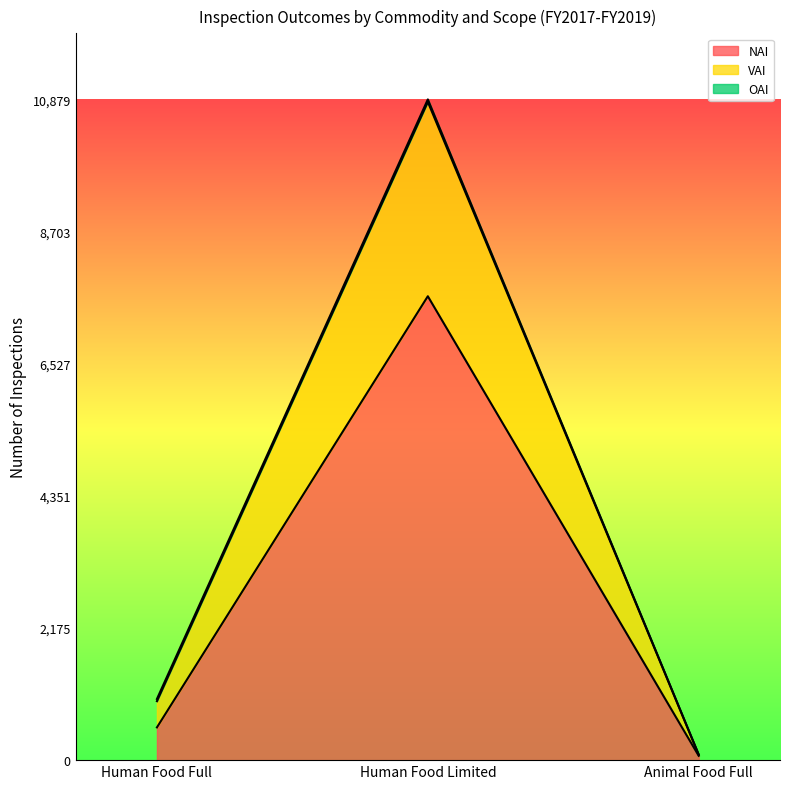

List the series in order of their peak value, lowest first.

NAI, VAI